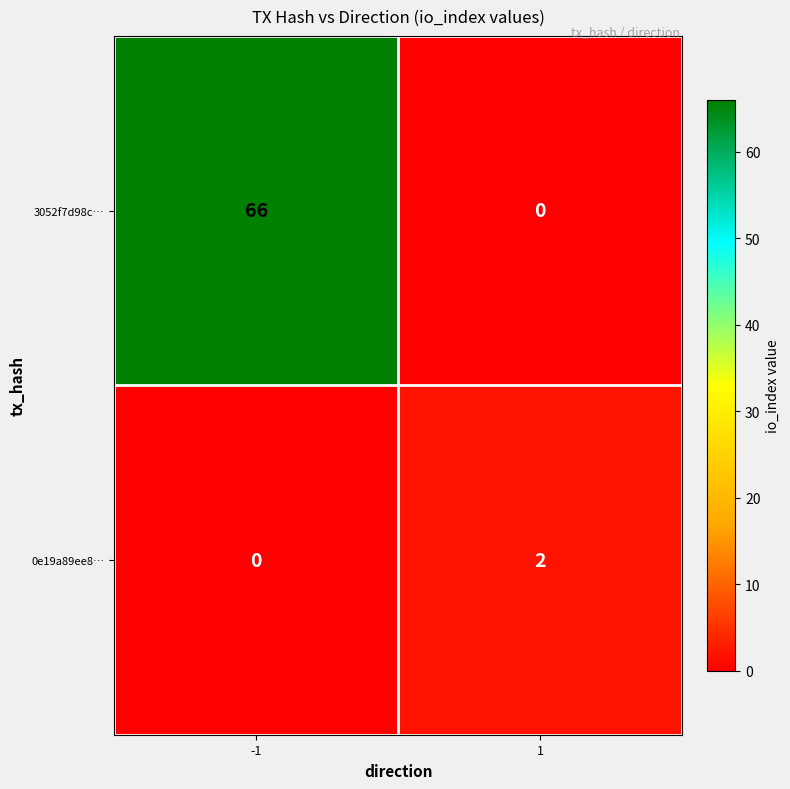

Which series changed the most between -1 and 1?

3052f7d98c…